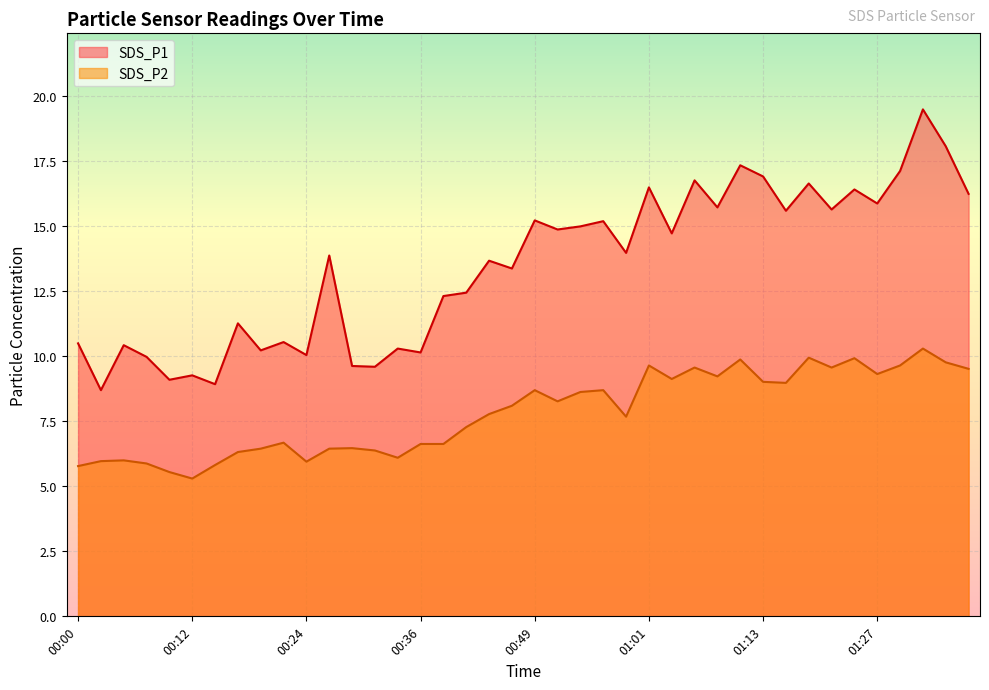

The value of SDS_P2 at 00:17 is 4.0. True or false?

False